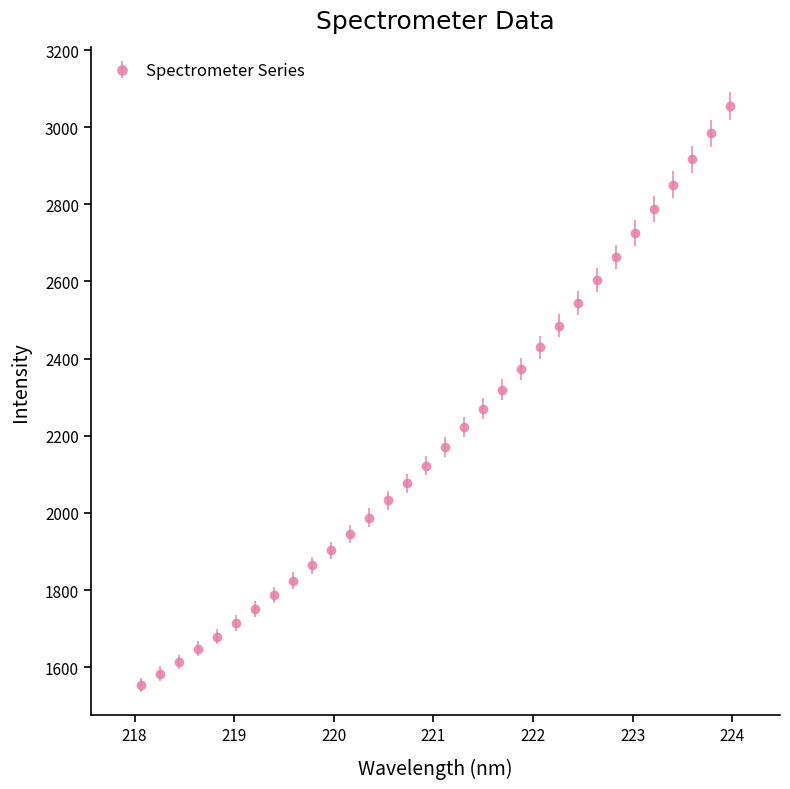

What is the value of the 4th point from the left?

1648.4